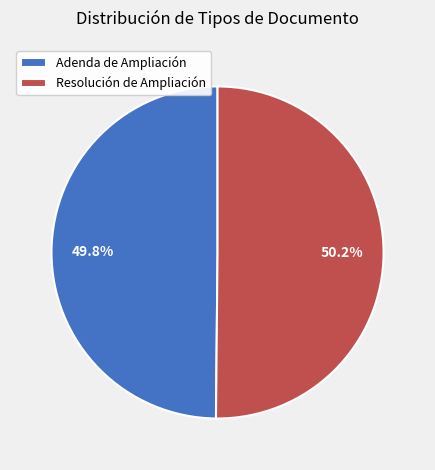

Combined, what portion of the pie is Adenda de Ampliación and Resolución de Ampliación?

100.0%